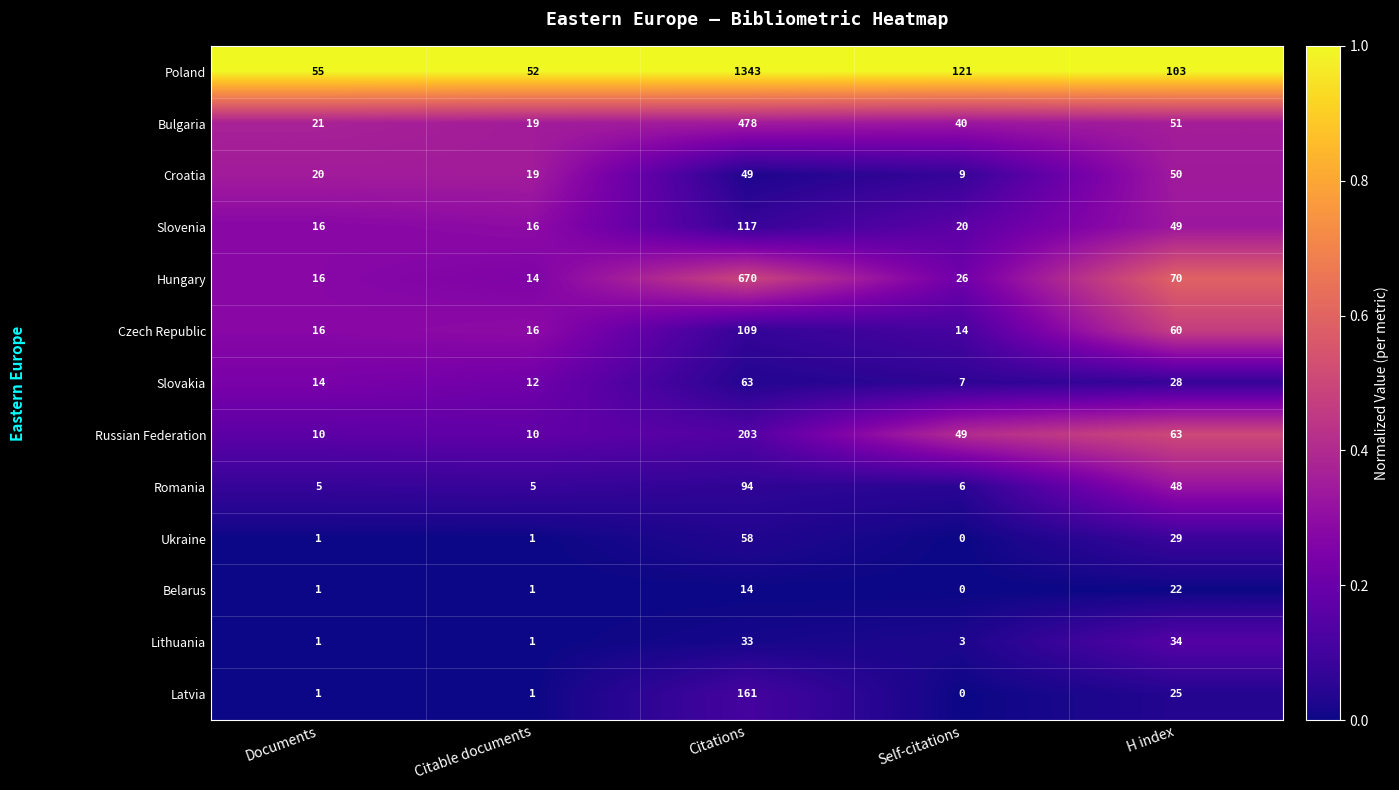

What is the difference between the maximum and minimum values in the Czech Republic series?

95